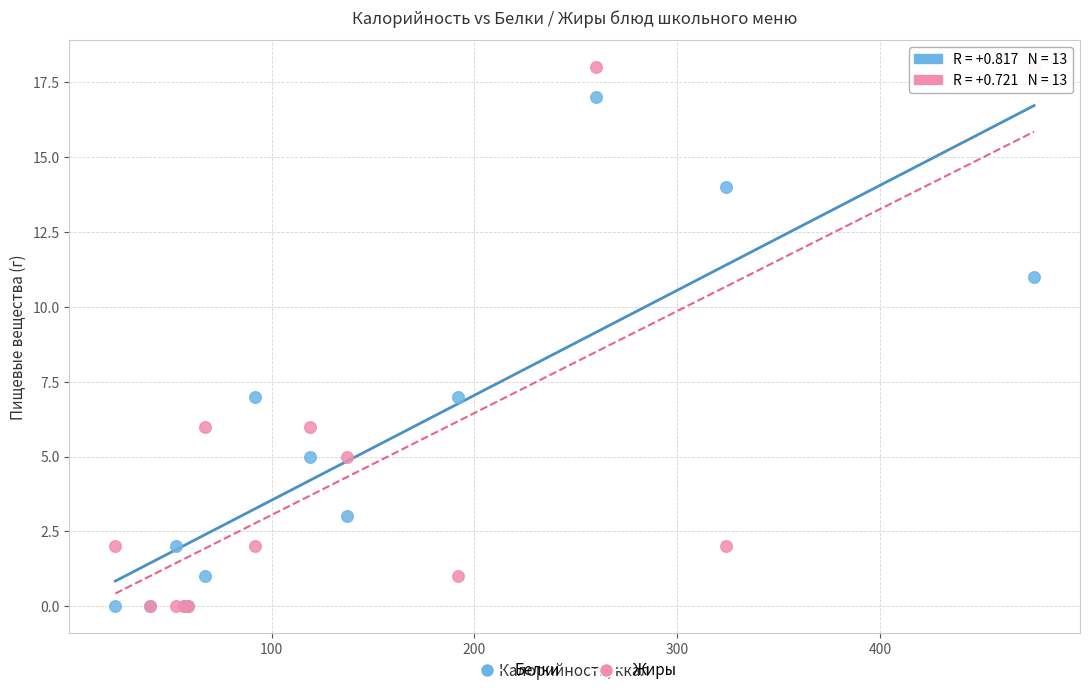

What are all the series names shown in the legend?

Белки, Жиры